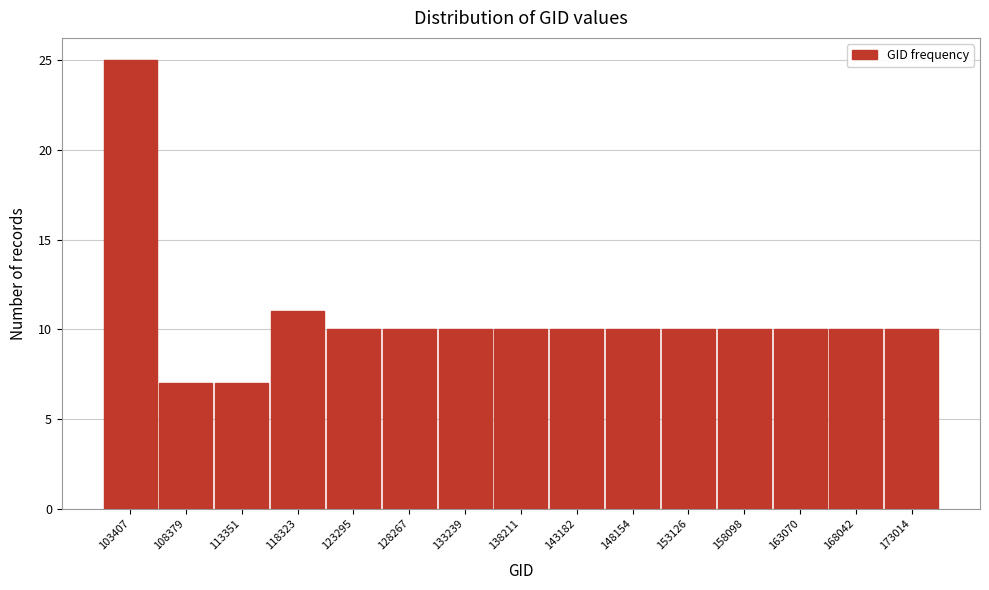

Reading left to right, transcribe this chart: for each bar, give the range it covers on the x-axis and its height. Neither the bar edges nor the heights are printed on the chart, so give them approximately, as read against the axes.

101000 to 106000: 25
106000 to 111000: 7
111000 to 116000: 7
116000 to 121000: 11
121000 to 126000: 10
126000 to 131000: 10
131000 to 135500: 10
135500 to 140500: 10
140500 to 145500: 10
145500 to 150500: 10
150500 to 155500: 10
155500 to 160500: 10
160500 to 165500: 10
165500 to 170500: 10
170500 to 175500: 10